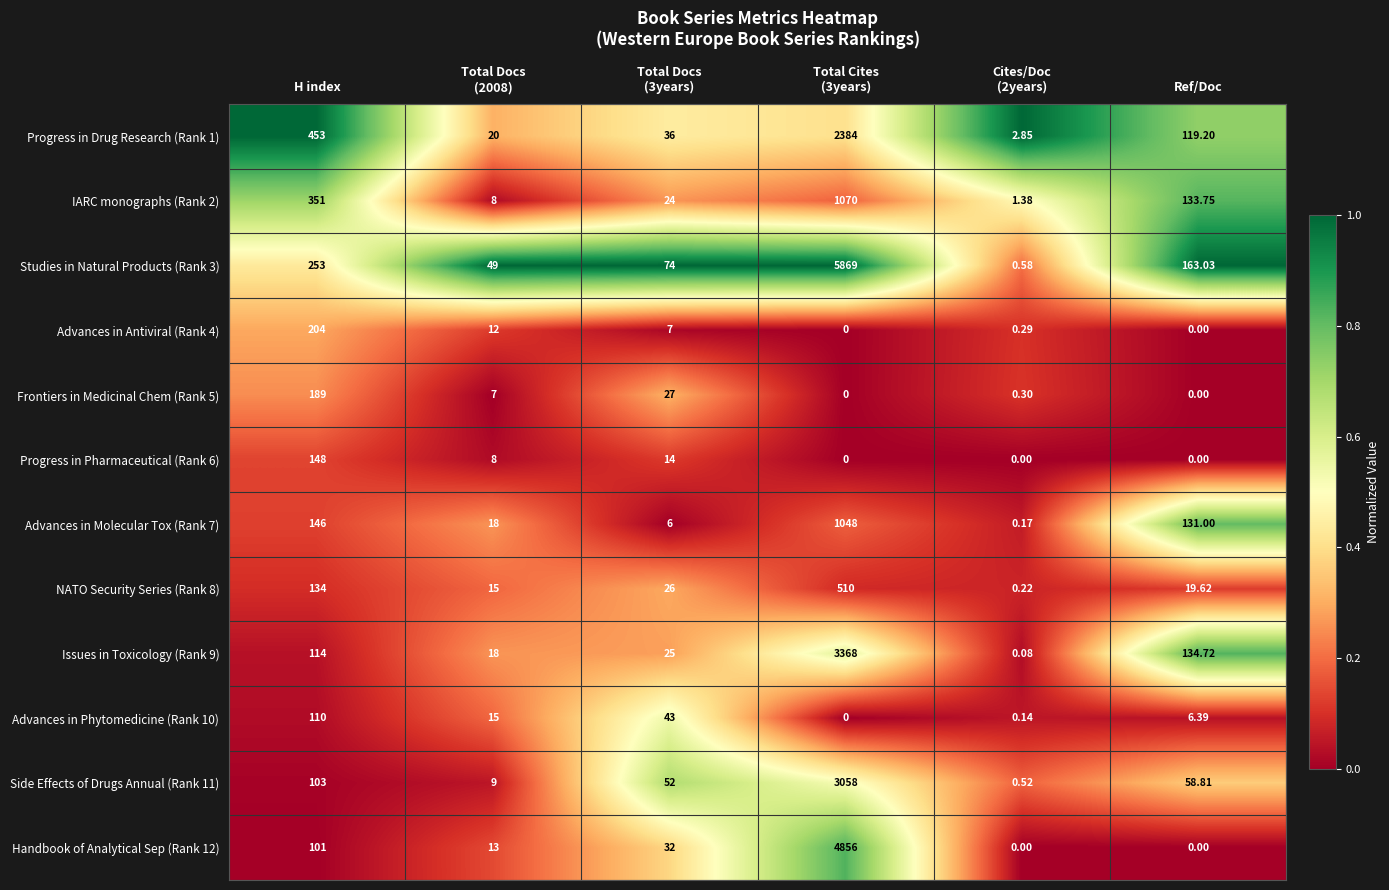

Which category has the highest value in the Advances in Antiviral (Rank 4) series?

H index